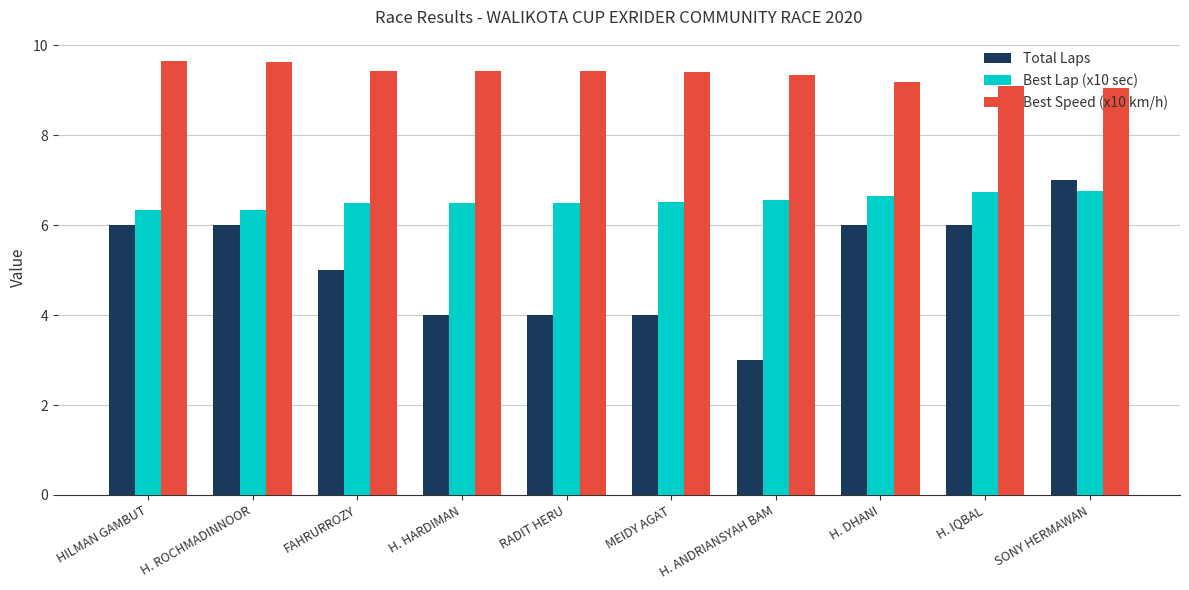

What are all the series names shown in the legend?

Total Laps, Best Lap (x10 sec), Best Speed (x10 km/h)